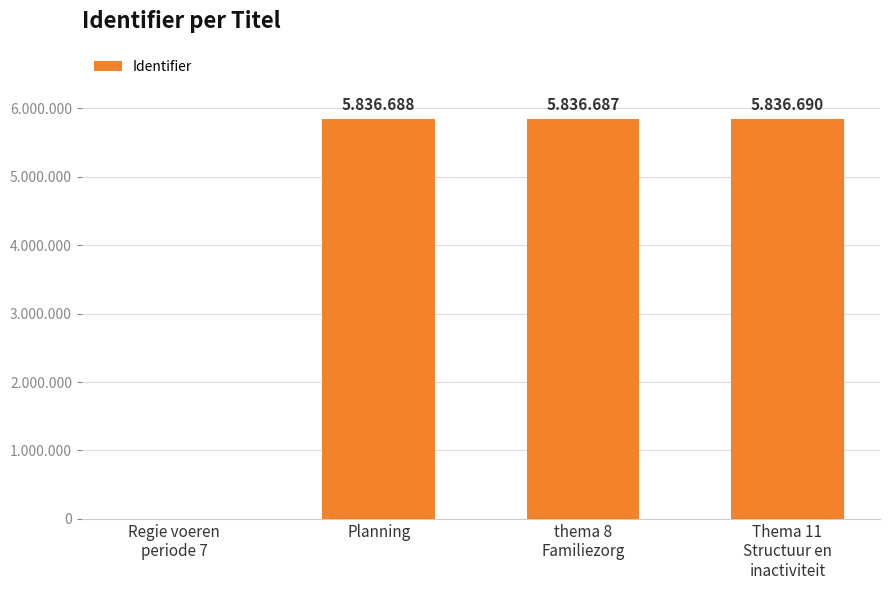

What is the sum of all values?

17510065